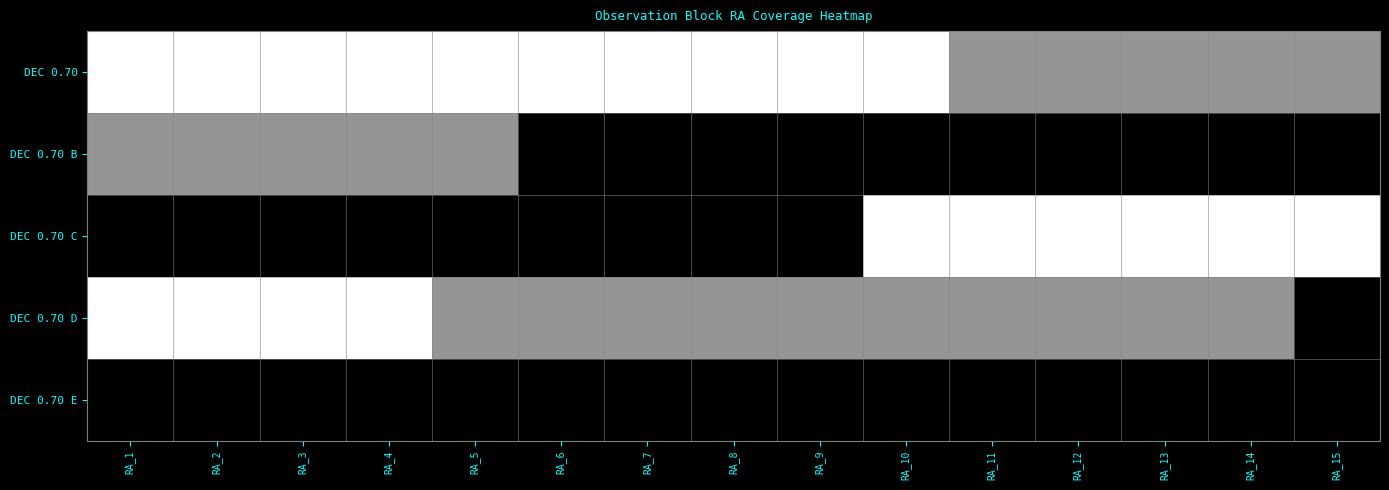

Which has a higher value, RA_4 or RA_9?

RA_4